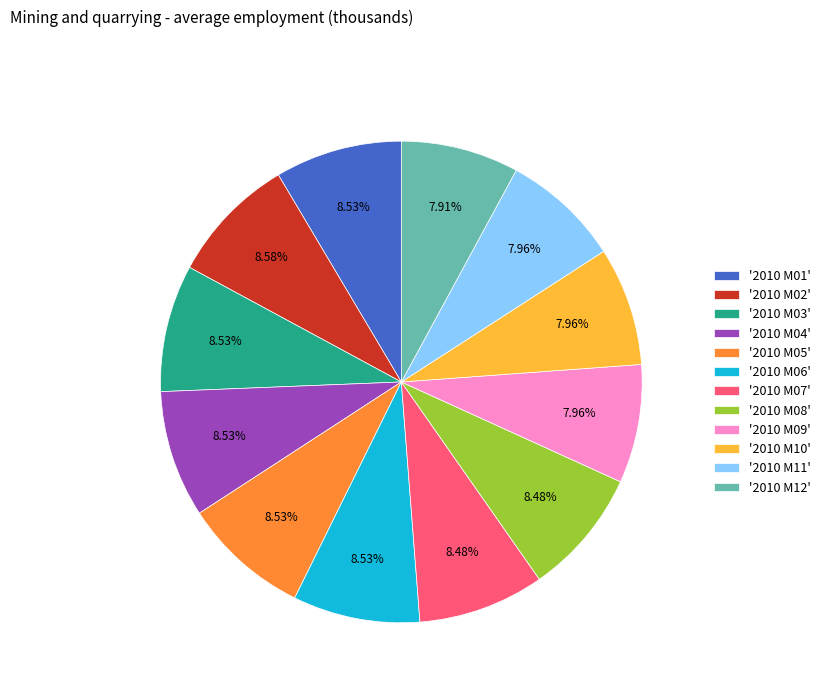

Do '2010 M04' and '2010 M09' together represent more than half of the pie?

No